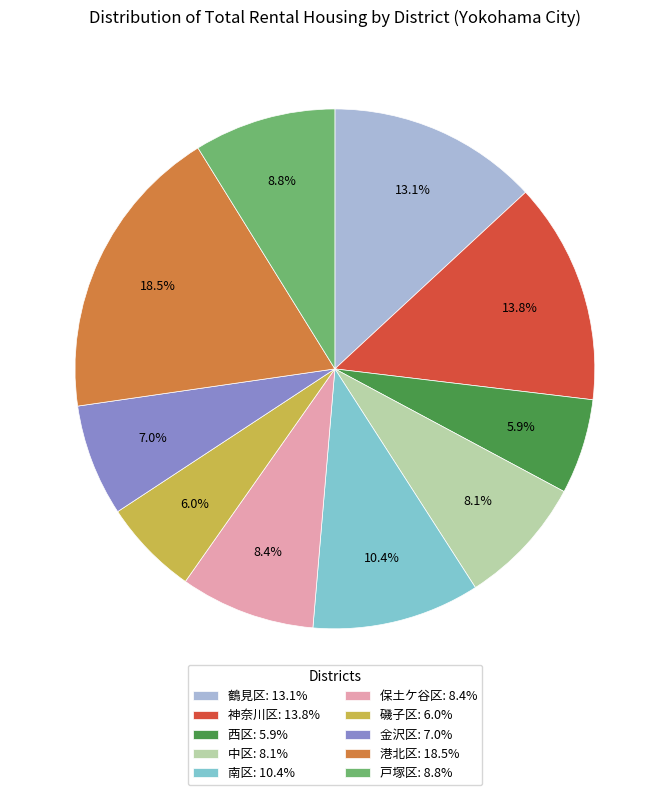

How many segments does this pie chart have?

10